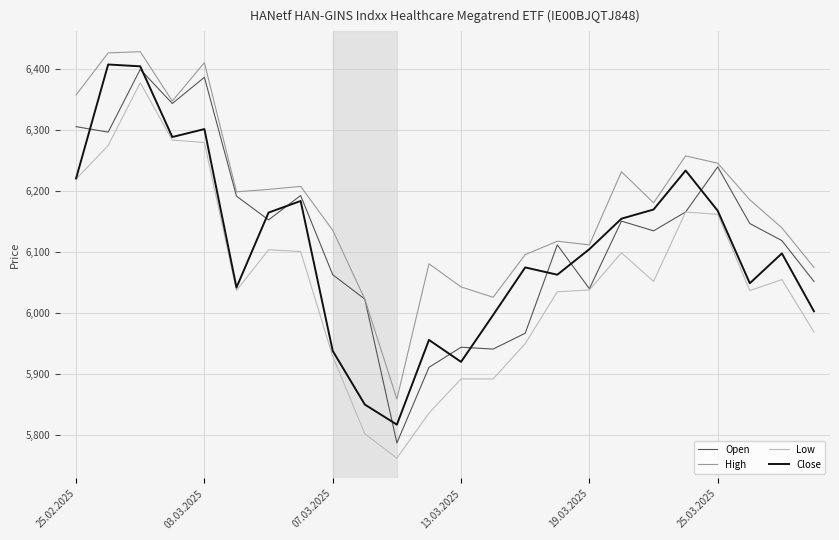

What is the highest value of the Close series?

6408